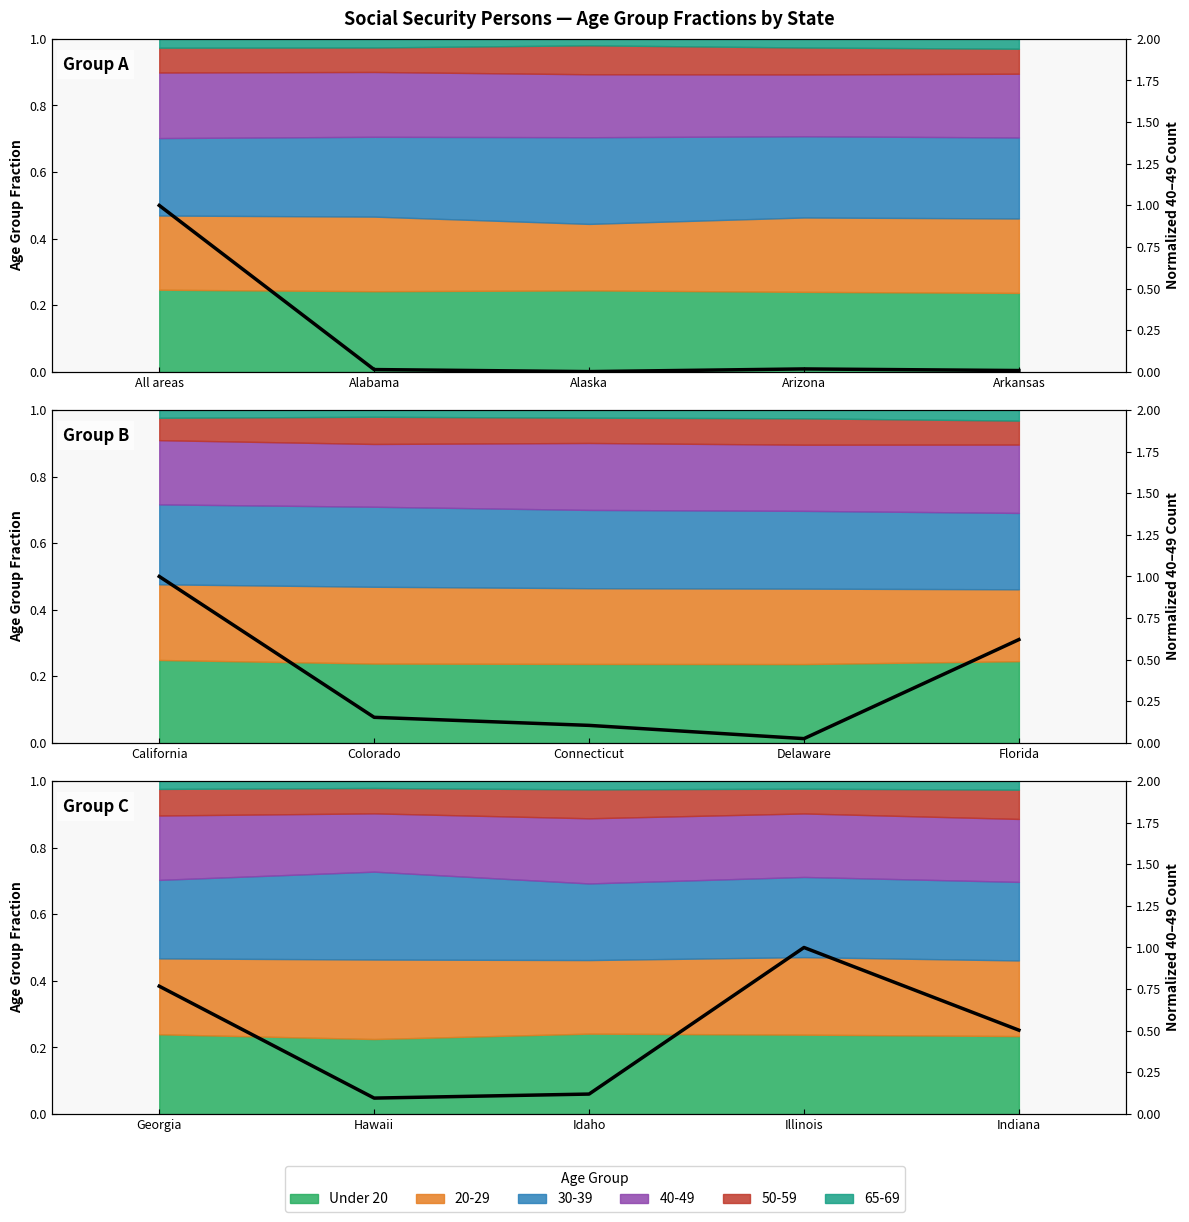

Which has a higher value, Arizona or Arkansas?

Arizona